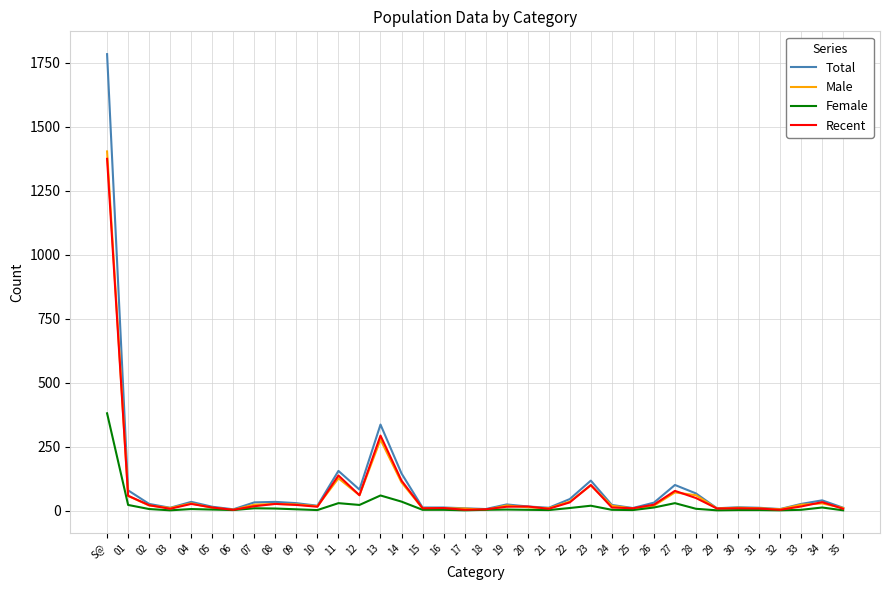

Which series has the largest range (max minus min)?

Total